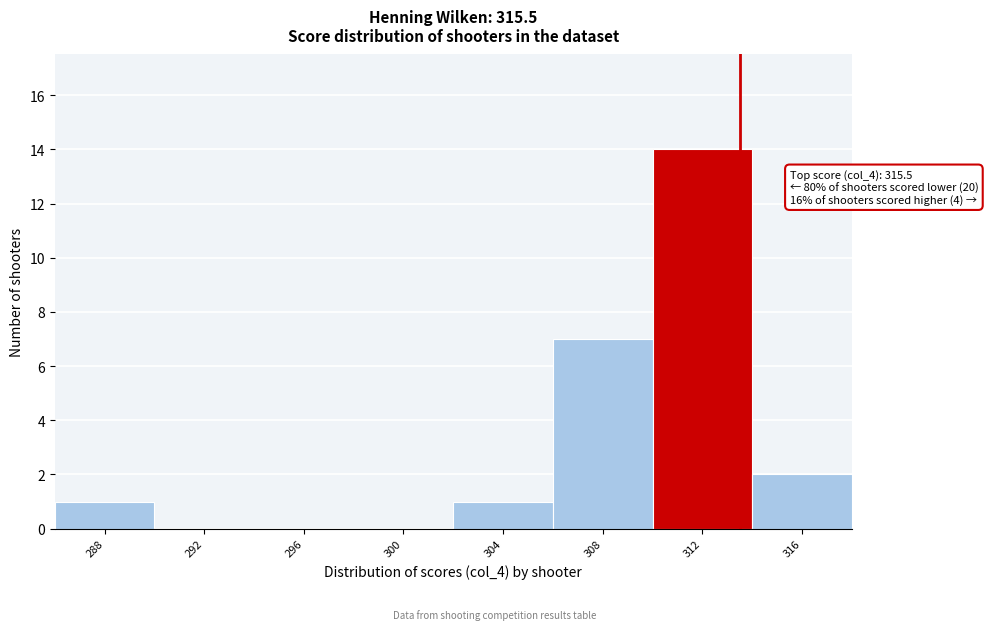

Reading left to right, list all the values displayed in this chart.

288=1	292=0	296=0	300=0	304=1	308=7	312=14	316=2